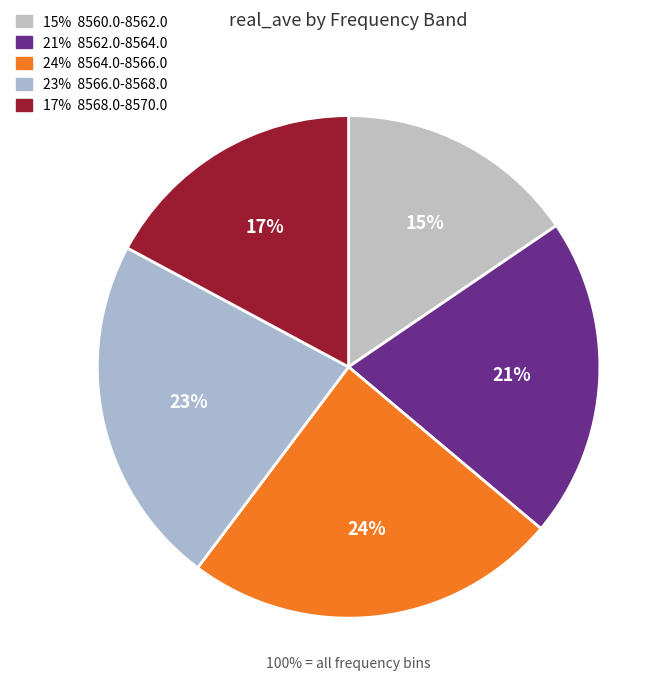

Does 1 represent more than half of the total?

No